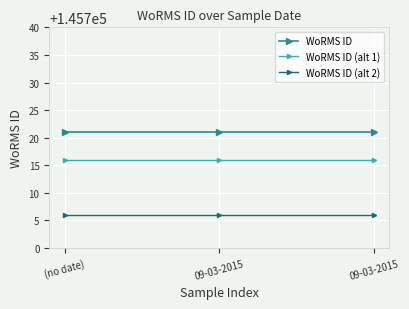

Which series has the largest range (max minus min)?

WoRMS ID